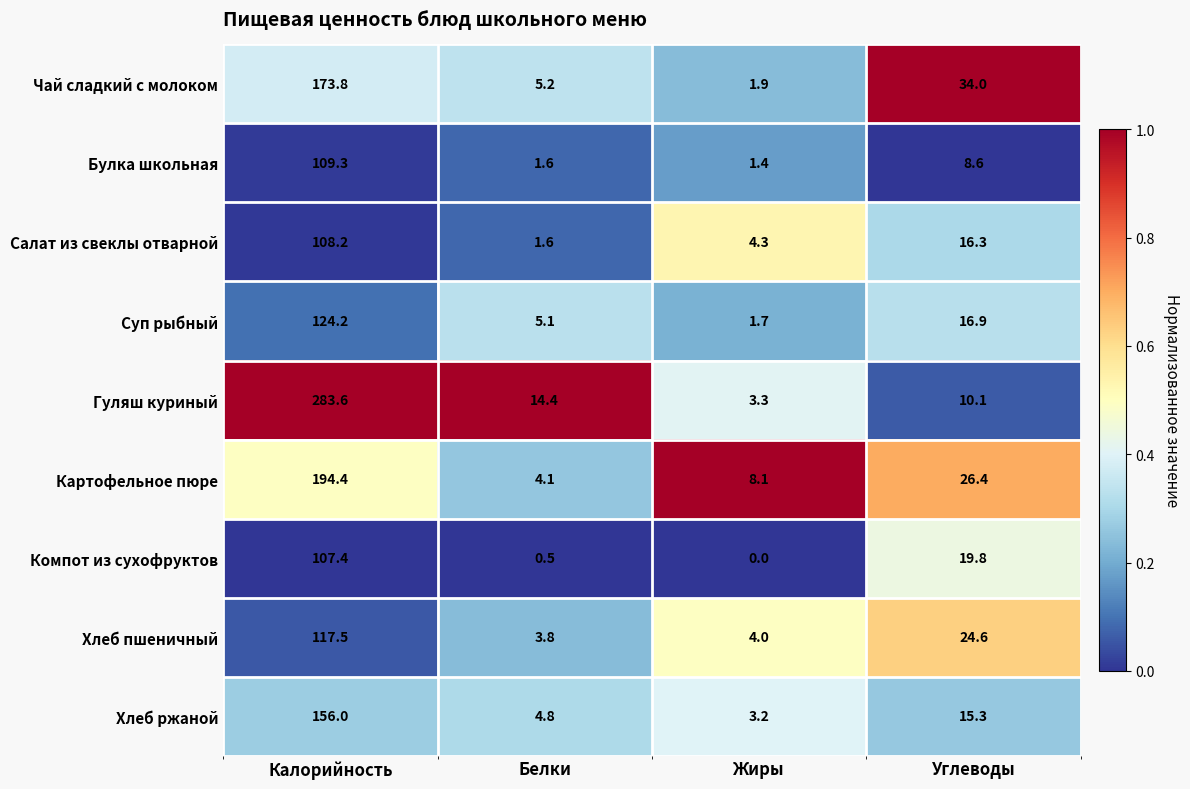

Which series has the widest spread of values?

Гуляш куриный